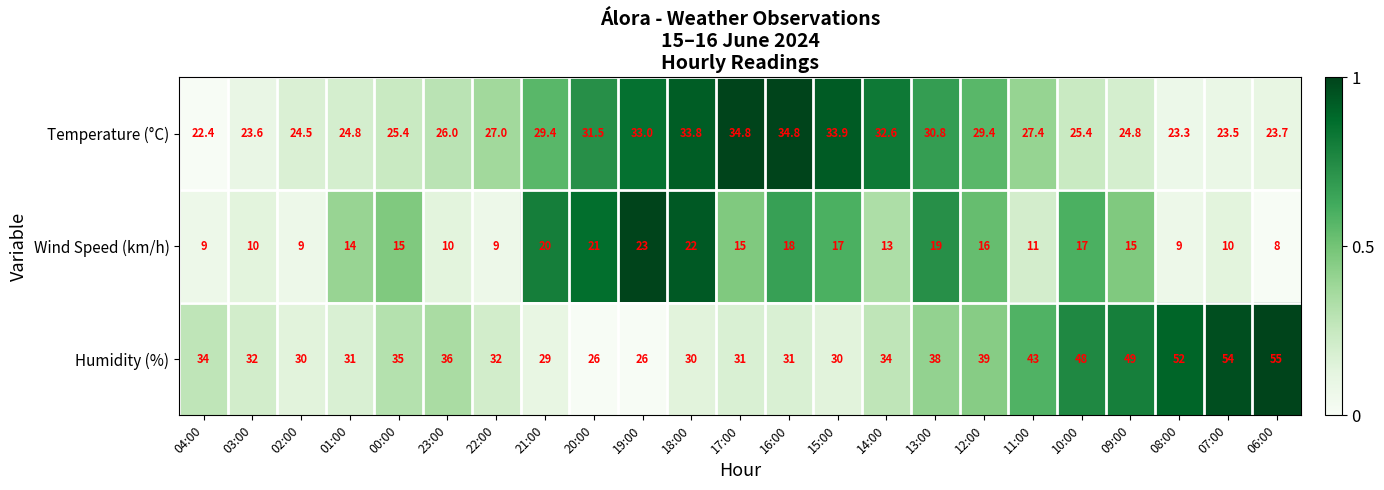

Rank the series by their maximum value, from lowest to highest.

Wind Speed (km/h), Temperature (°C), Humidity (%)